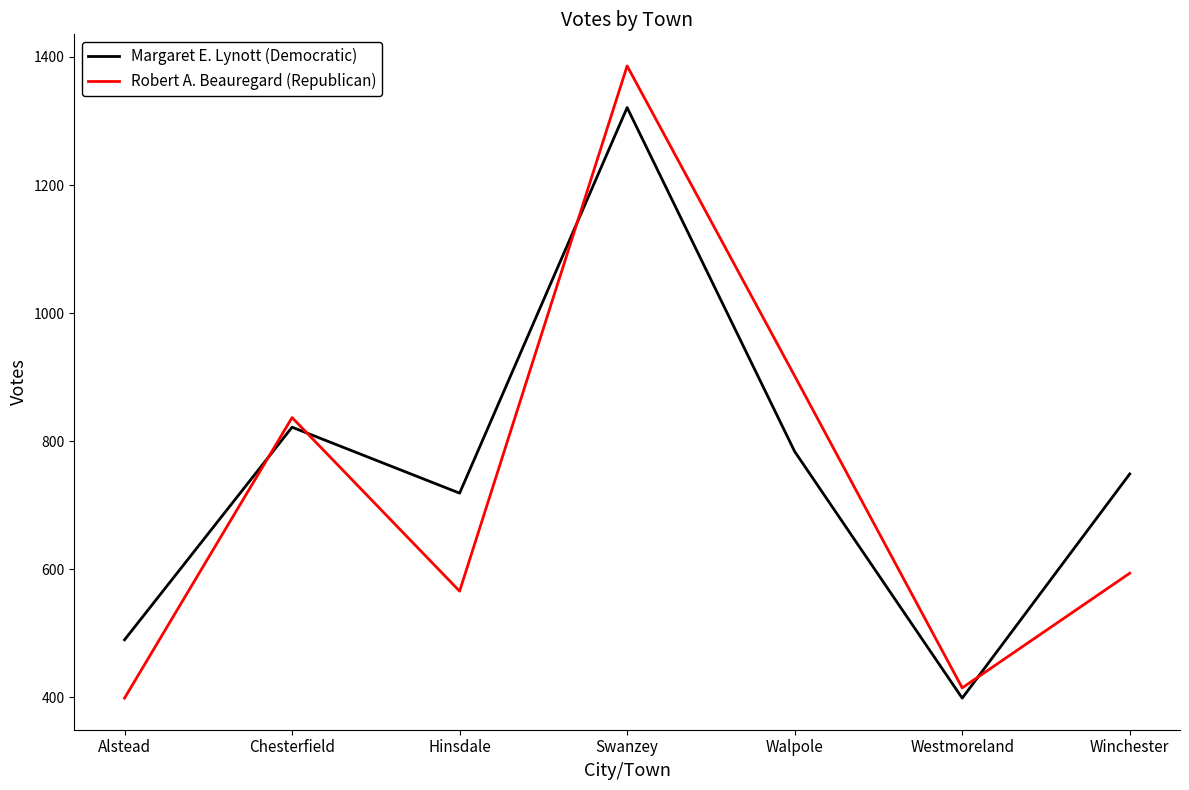

In Robert A. Beauregard (Republican), how many points are lower than both neighbors (excluding endpoints)?

2